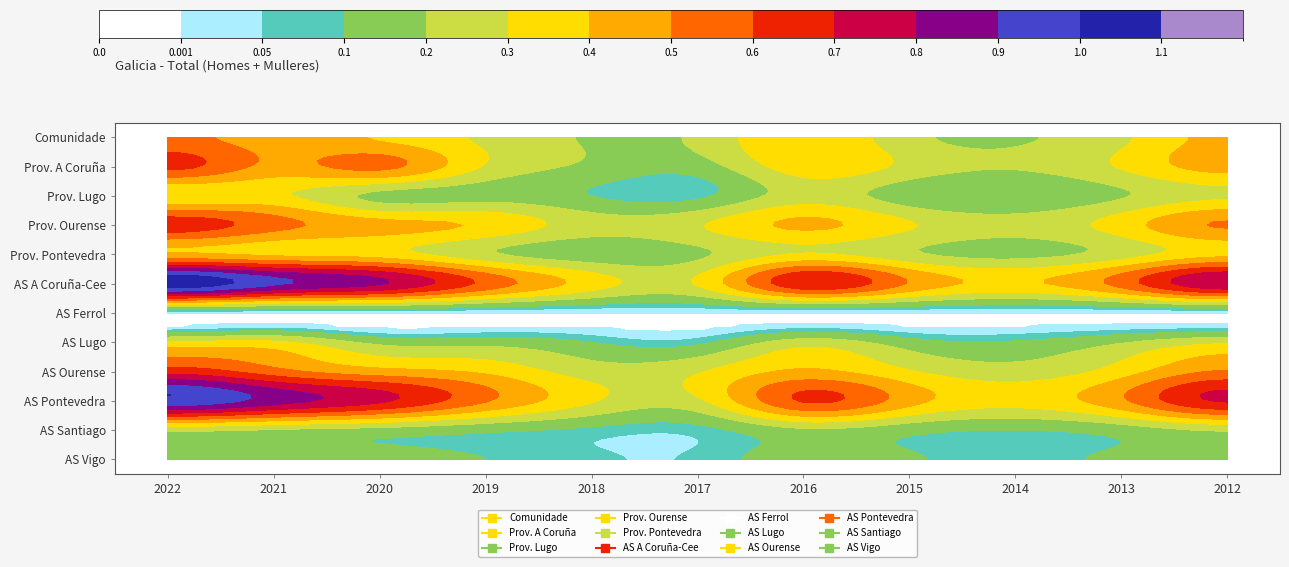

List the labels in order of AS A Coruña-Cee value, largest first.

2022, 2021, 2020, 2012, 2016, 2019, 2013, 2015, 2014, 2018, 2017